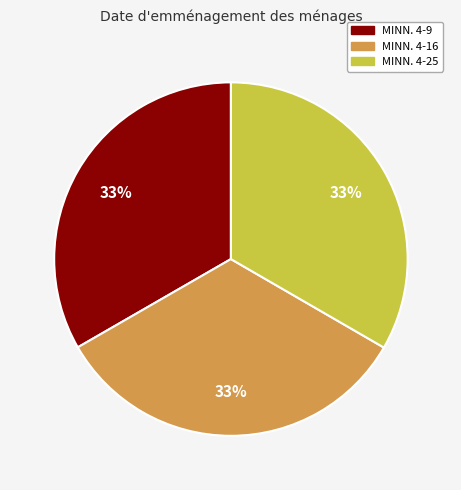

What is the ratio of the value at MINN. 4-9 to the value at MINN. 4-25?

1.0